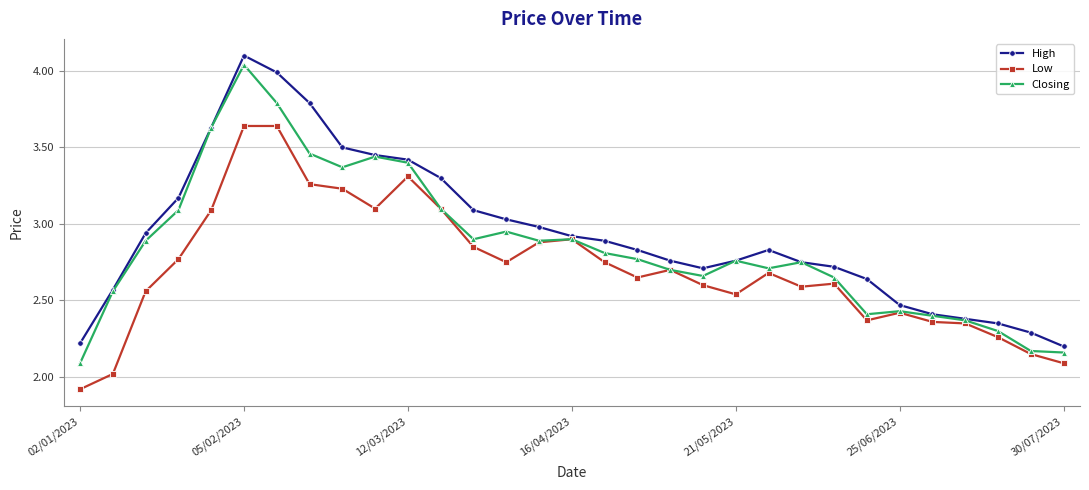

What is the sum of all Low values?

84.1